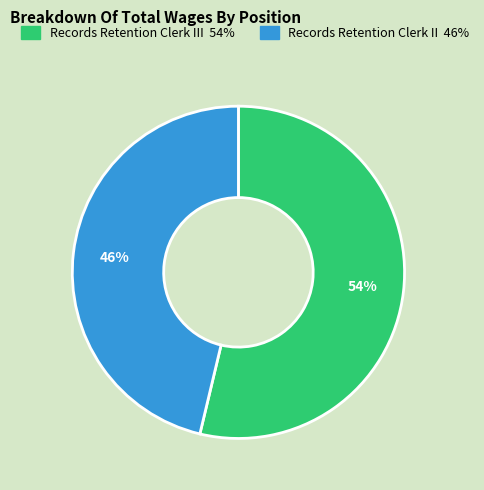

To the nearest percent, what is the average slice percentage?

50%